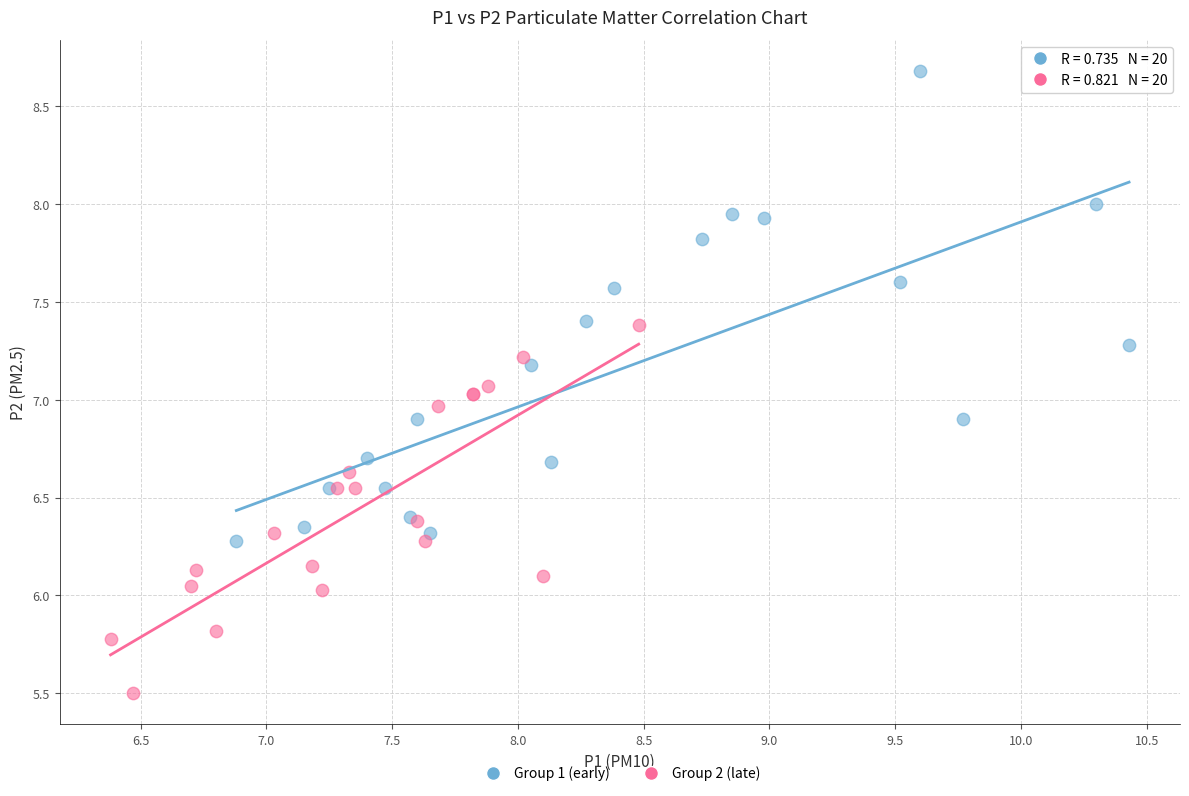

Which series contains the lowest Y value?

Group 2 (late)